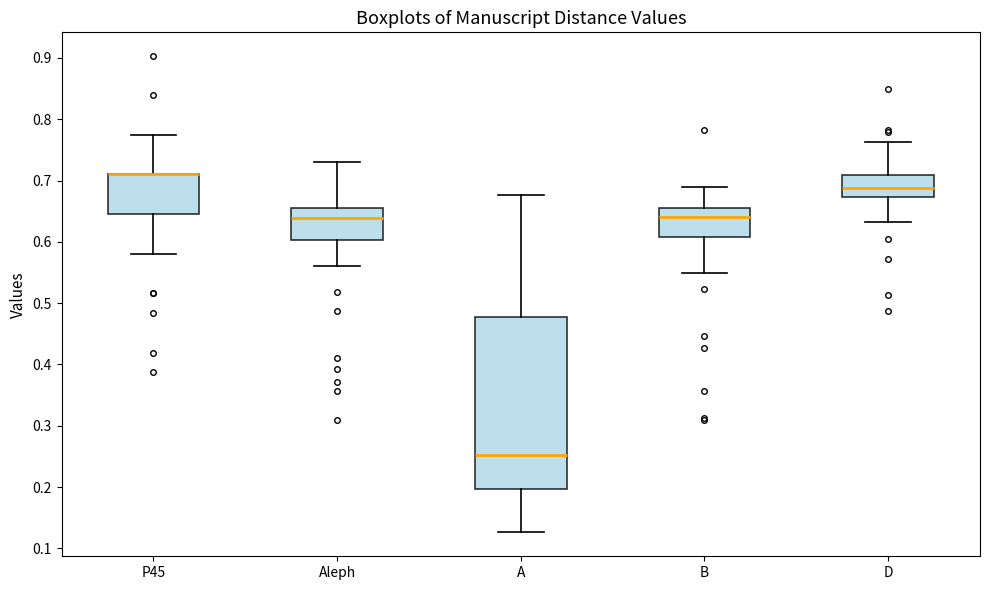

Reading left to right, read every box against the y-axis: the position of its median line, the range the box covers, and the ends of its whiskers. The values are not printed on the chart, so give them approximately, as read against the axis.

P45: median 0.71 (drawn on the box's upper edge), box 0.65 to 0.71, whiskers 0.58 to 0.77
Aleph: median 0.64, box 0.60 to 0.66, whiskers 0.56 to 0.73
A: median 0.25, box 0.20 to 0.48, whiskers 0.13 to 0.68
B: median 0.64, box 0.61 to 0.66, whiskers 0.55 to 0.69
D: median 0.69, box 0.67 to 0.71, whiskers 0.63 to 0.76